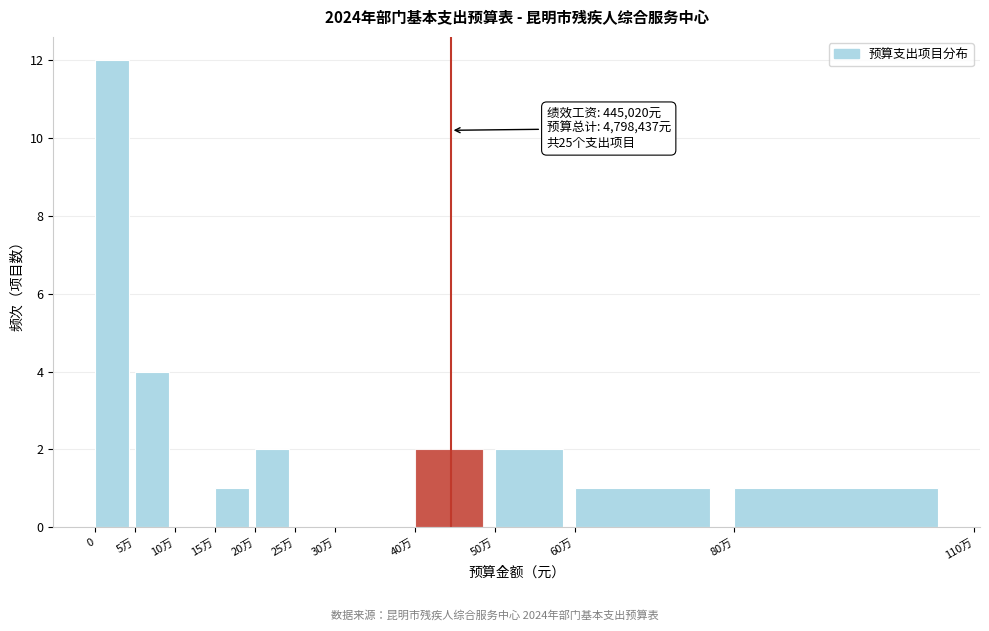

Reading left to right, what are all the values shown in this chart?

0=12	5万=4	10万=0	15万=1	20万=2	25万=0	30万=0	40万=2	50万=2	60万=1	80万=1